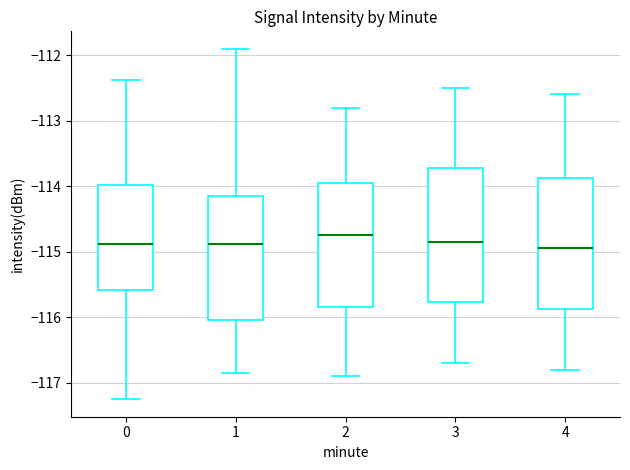

Reading left to right, transcribe this box plot: for each box, give where its median line is, the range the box spans, and where its two whiskers end, as read against the y-axis. The values are not printed on the chart, so give them approximately, as read against the axis.

0: median -114.9, box -115.6 to -114.0, whiskers -117.3 to -112.4
1: median -114.9, box -116.0 to -114.1, whiskers -116.9 to -111.9
2: median -114.7, box -115.8 to -113.9, whiskers -116.9 to -112.8
3: median -114.8, box -115.8 to -113.7, whiskers -116.7 to -112.5
4: median -114.9, box -115.9 to -113.9, whiskers -116.8 to -112.6